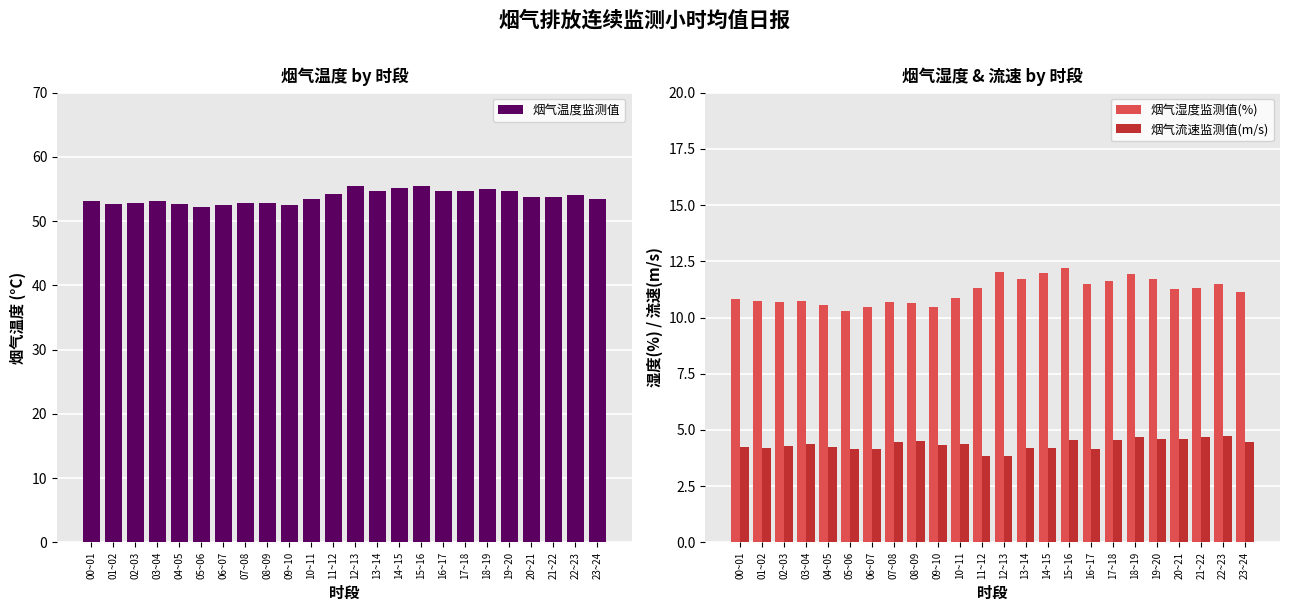

What is the difference between the 烟气温度监测值 values at 11~12 and 08~09?

1.4